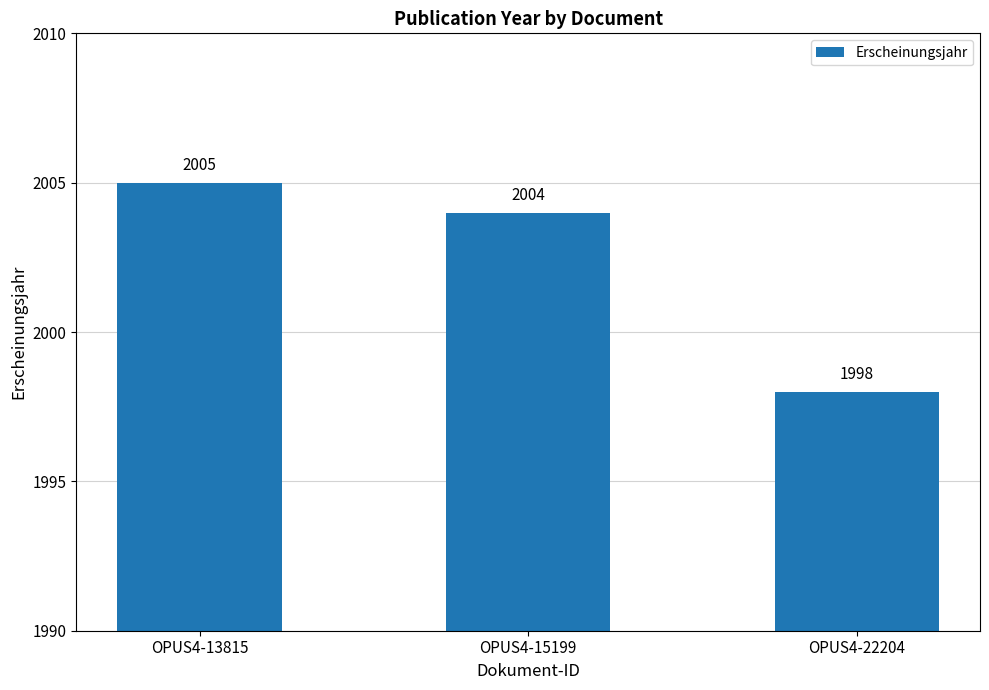

How many data points does each series have?

3